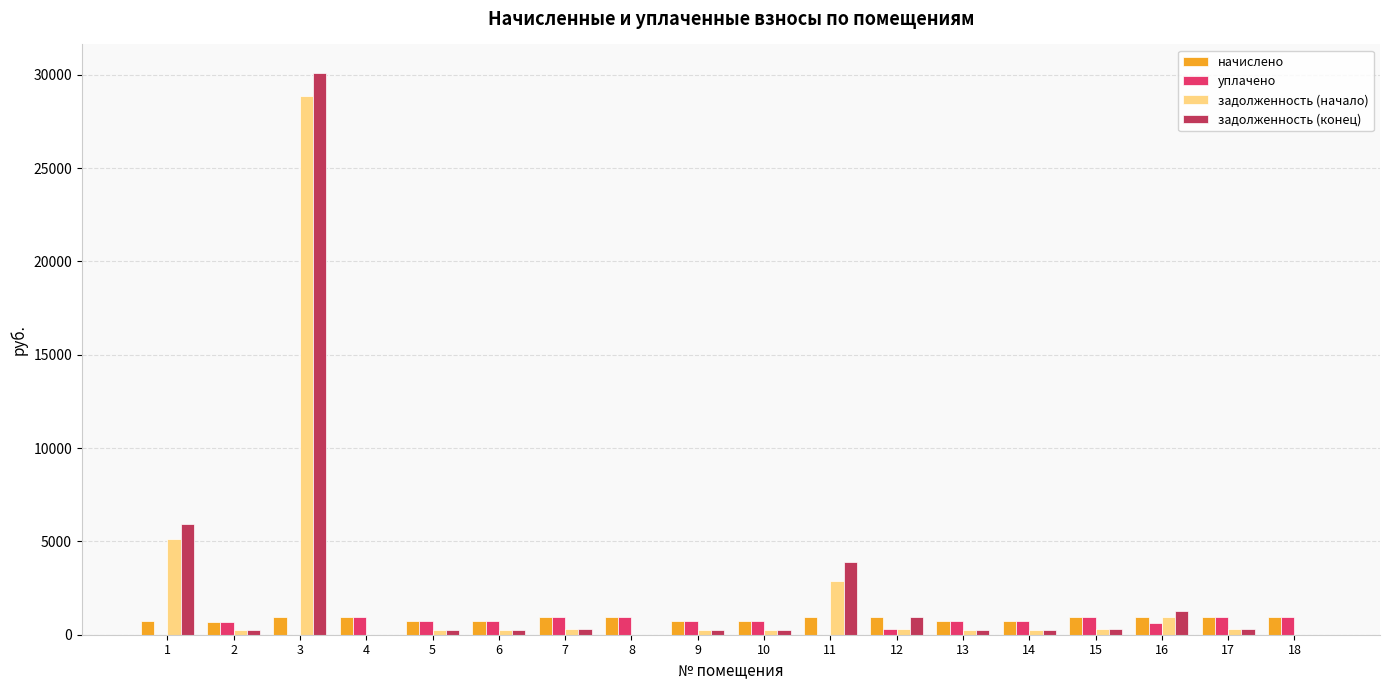

How many values in the начислено series exceed 939?

9